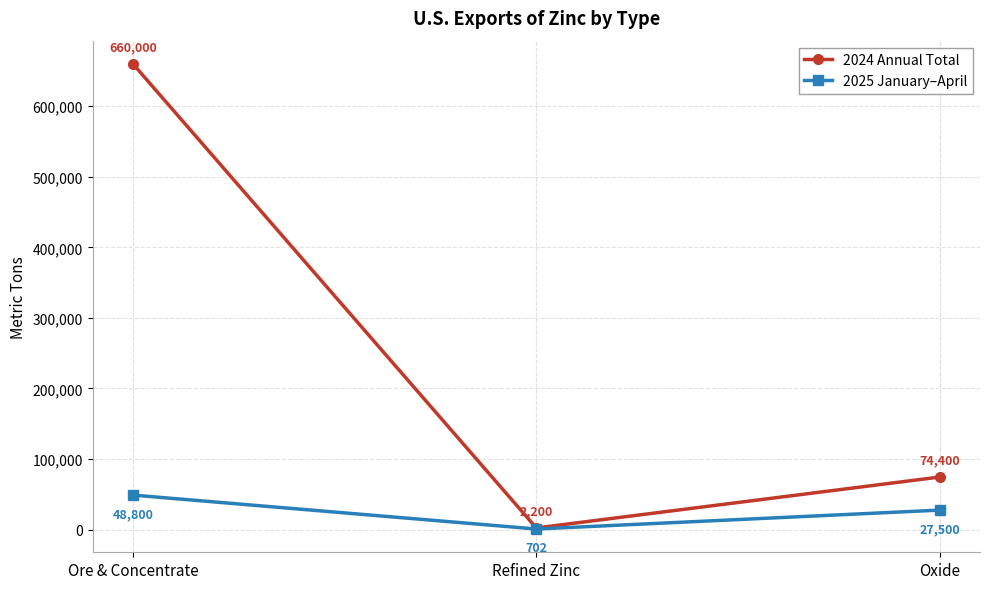

How many lines are shown in the chart?

2